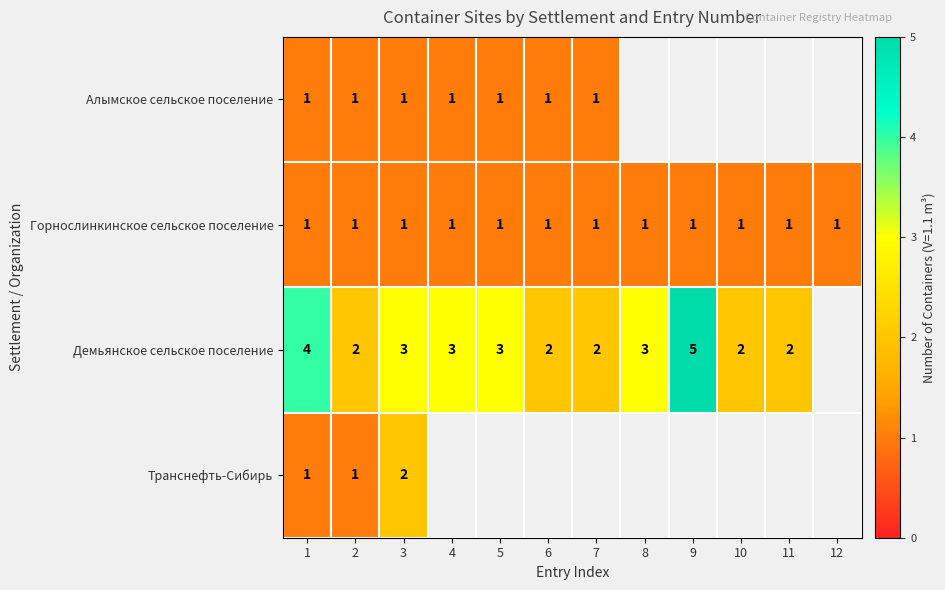

The Горнослинкинское сельское поселение series shows 1 at 7. True or false?

True